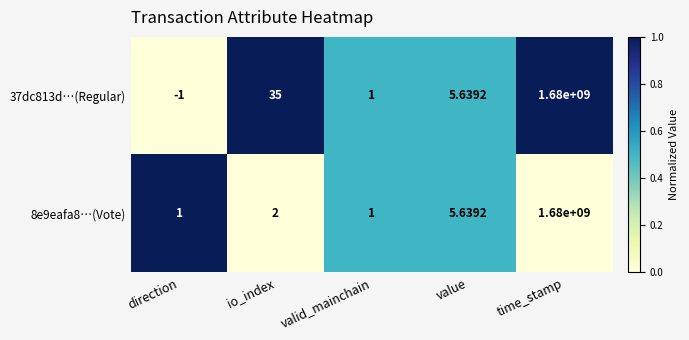

At which category is the sum across all series the highest?

time_stamp